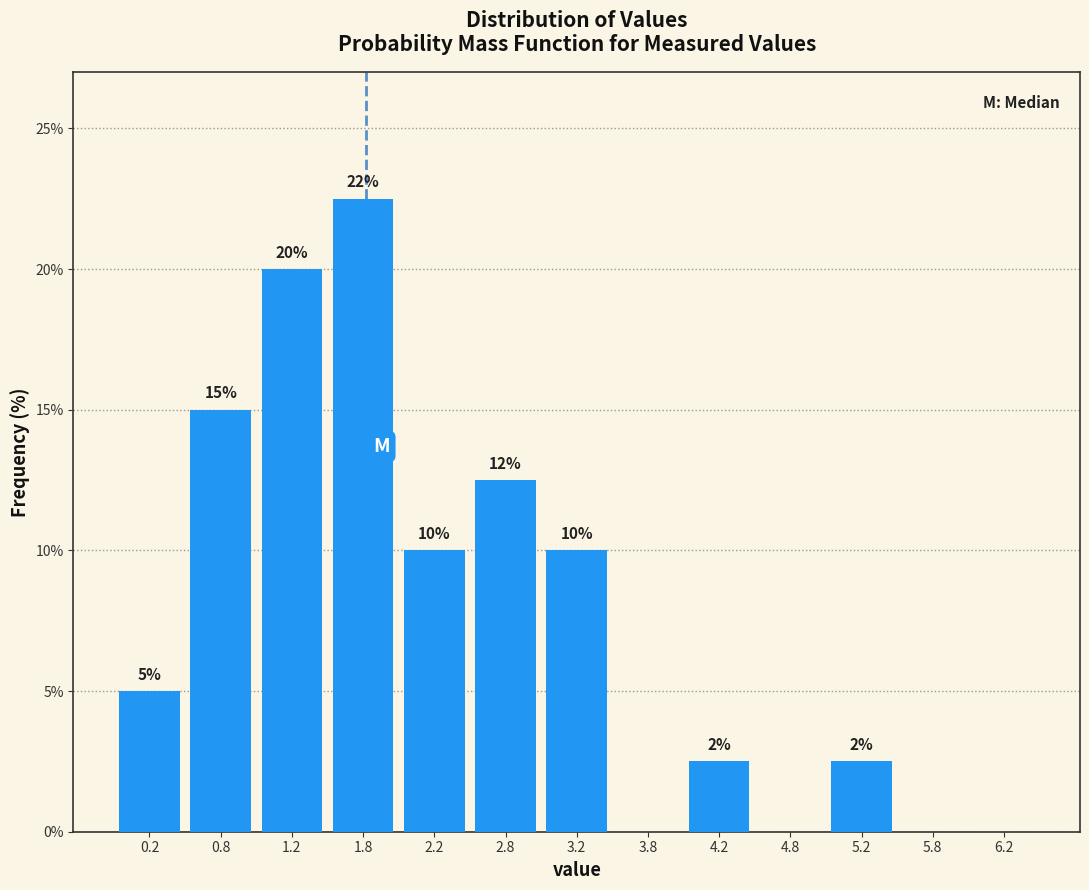

Over which range of the x-axis is the bar tallest?

1.5 to 2.0